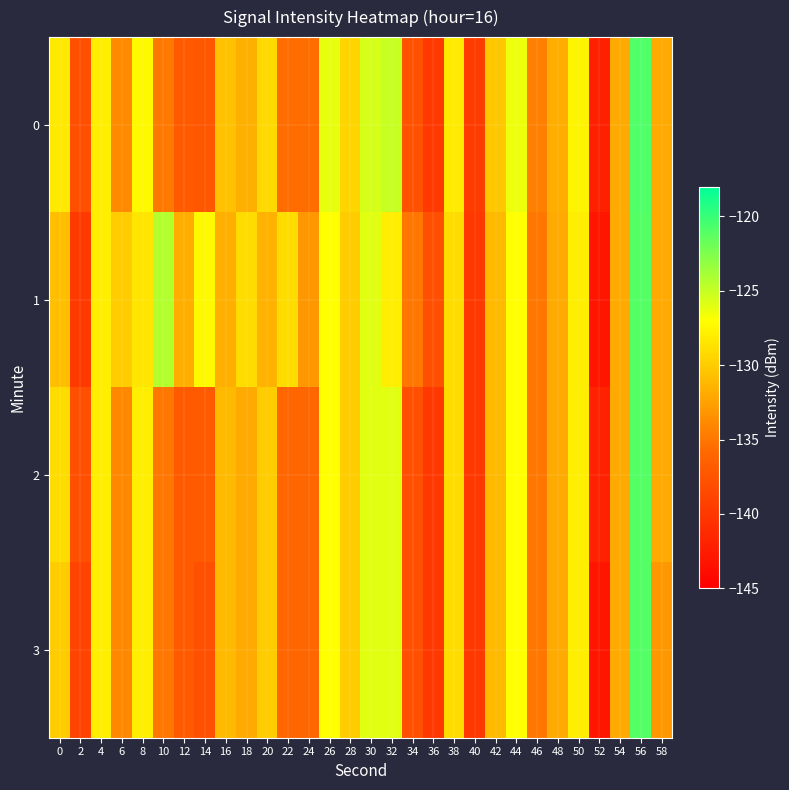

Which series has the largest total across all categories?

1